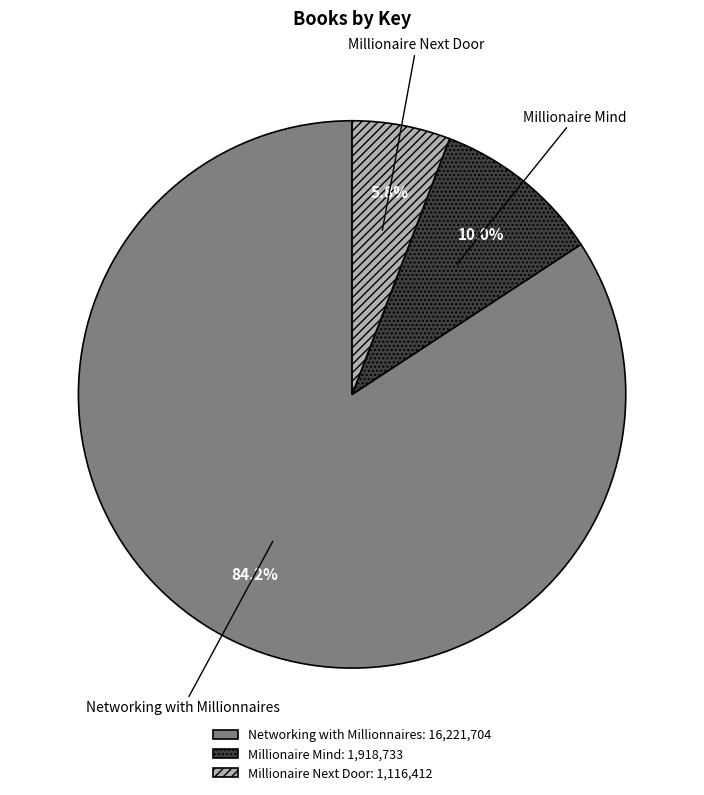

What percentage is the Millionaire Next Door slice, to the nearest percent?

6%